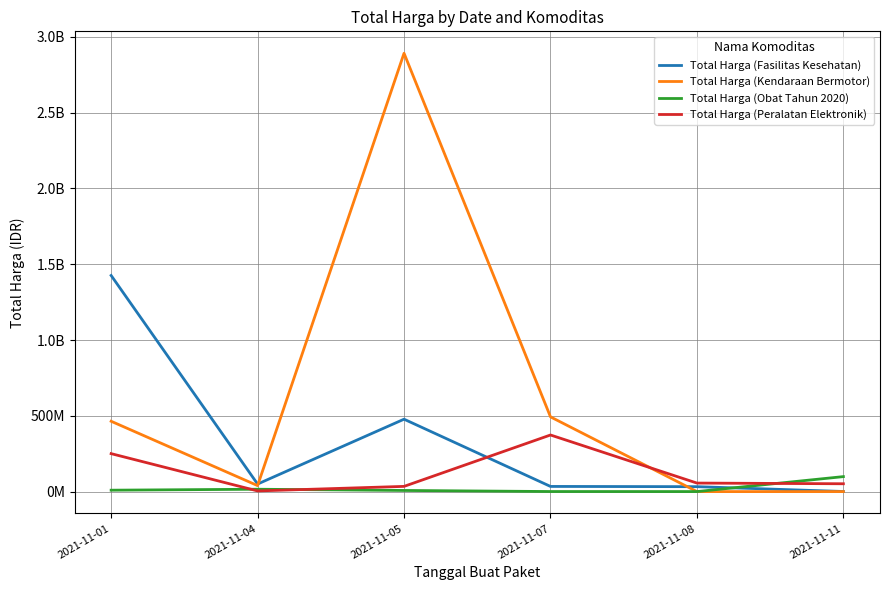

What is the greatest value displayed?

2892122000